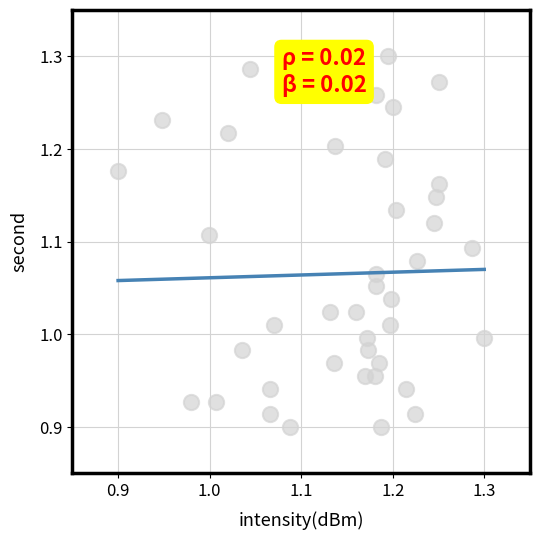

What is the range of Y values (max minus min)?

0.4